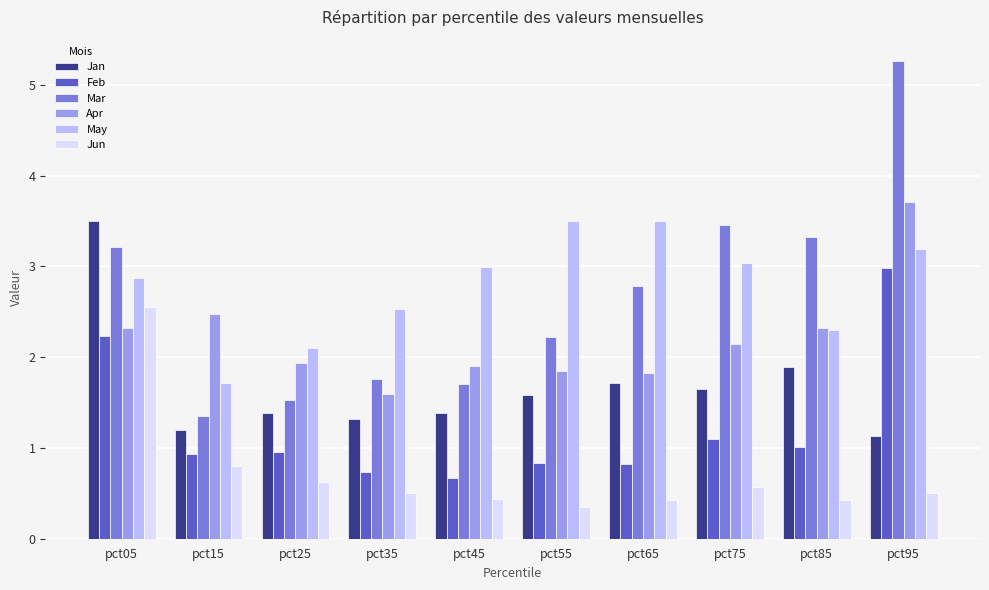

How many values in the Mar series exceed 2?

6